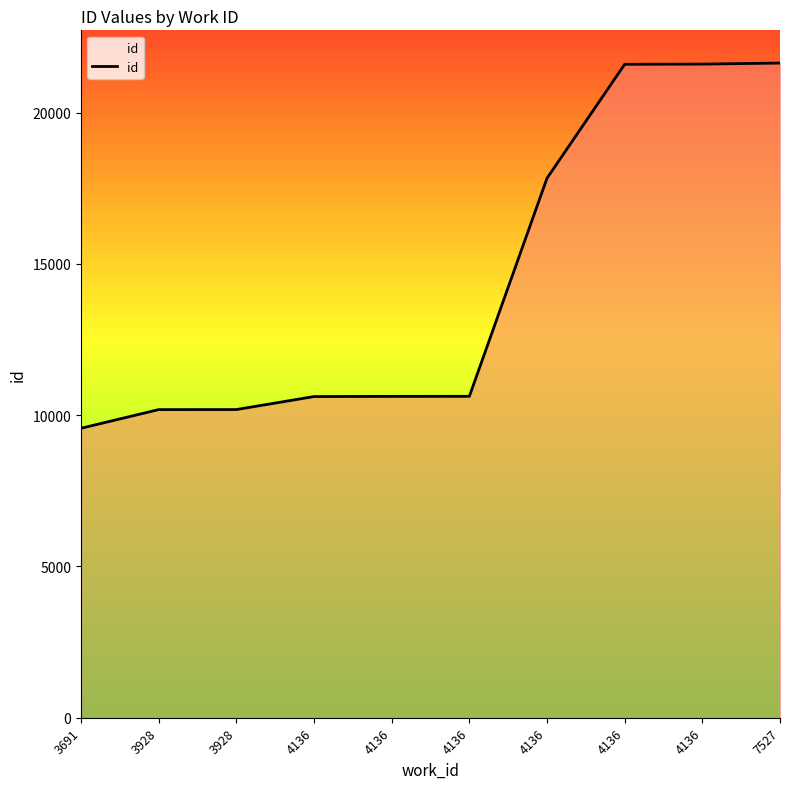

What is the sum of all values?

144461